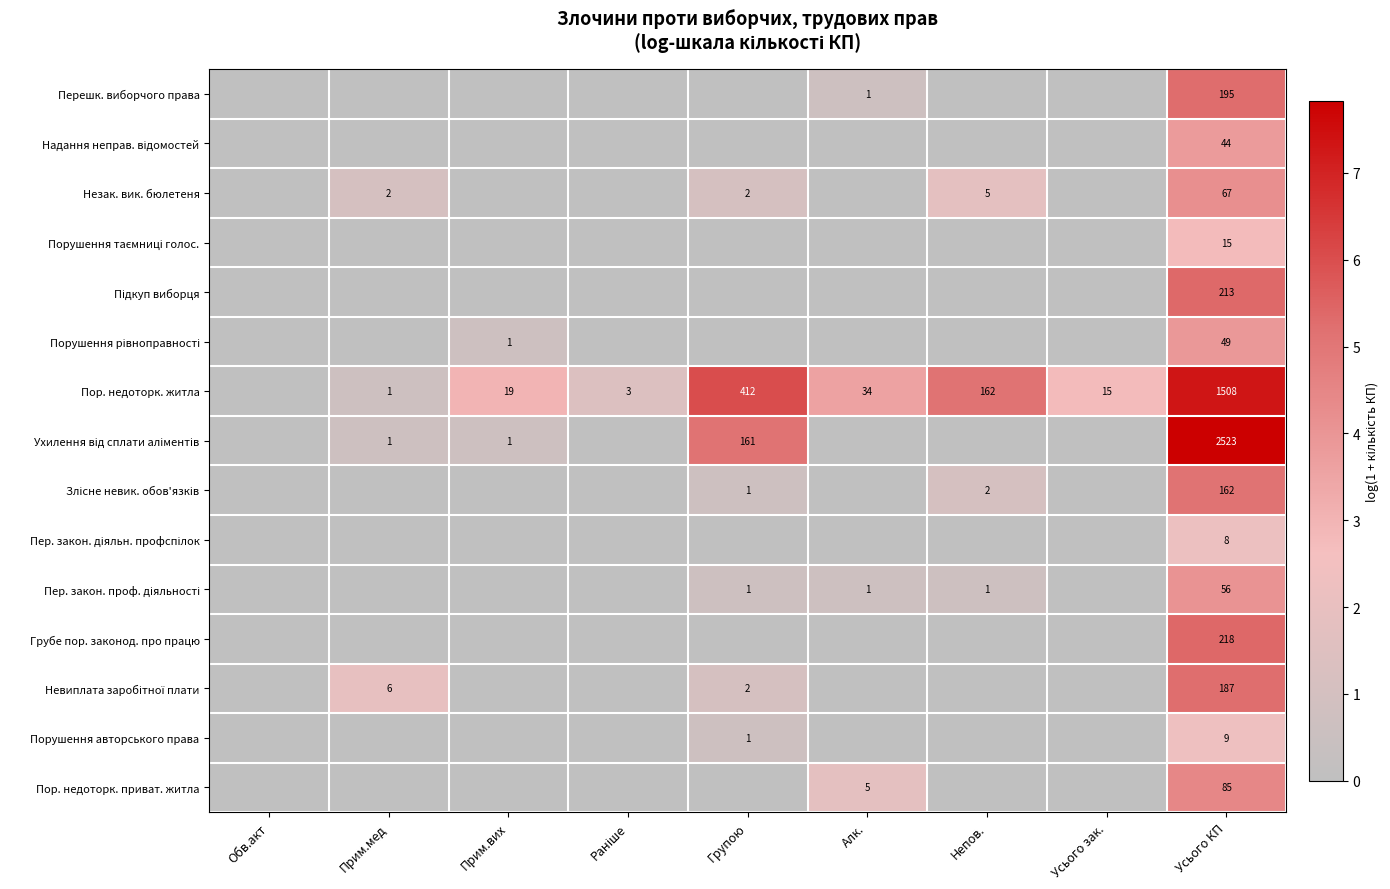

The value of Грубе пор. законод. про працю at Усього КП is 218. True or false?

True